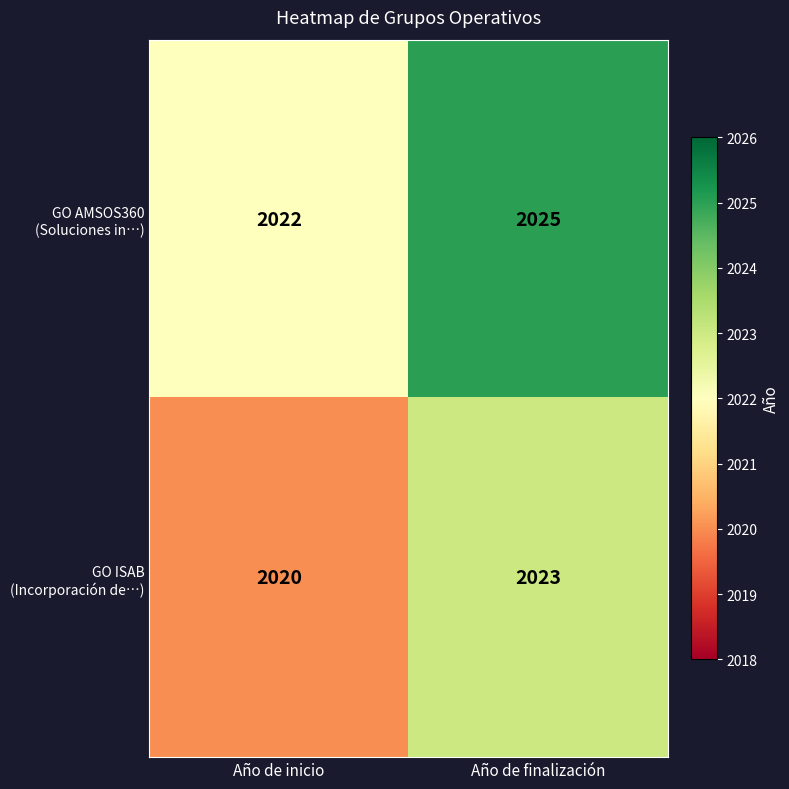

Which category has the lowest value across all series?

Año de inicio